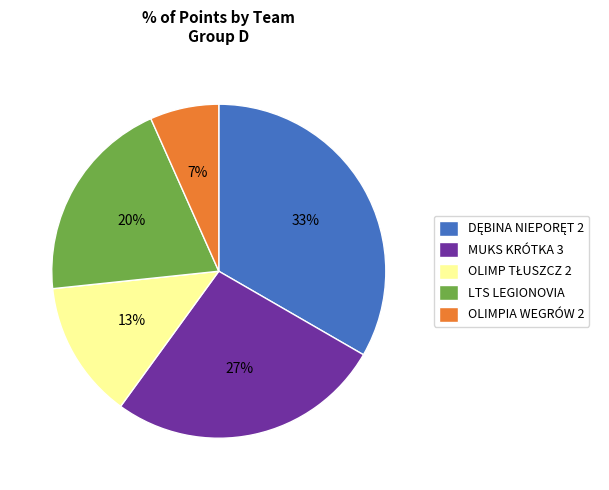

Which category has the smallest portion of the pie?

OLIMPIA WEGRÓW 2